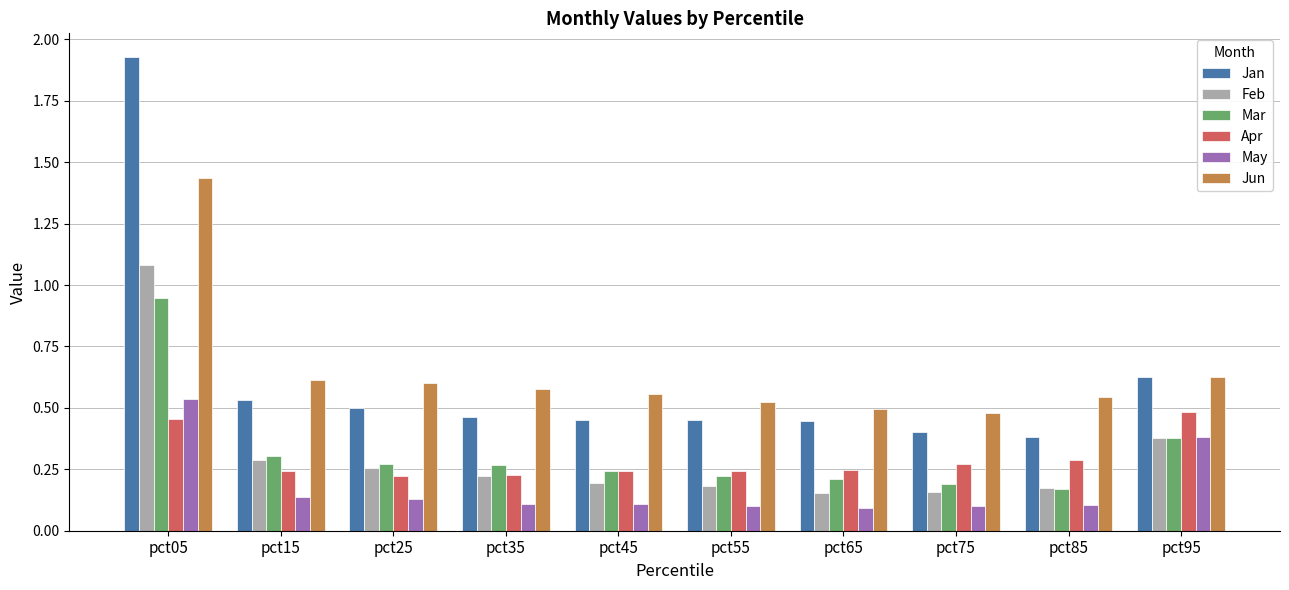

Which series has the largest range (max minus min)?

Jan